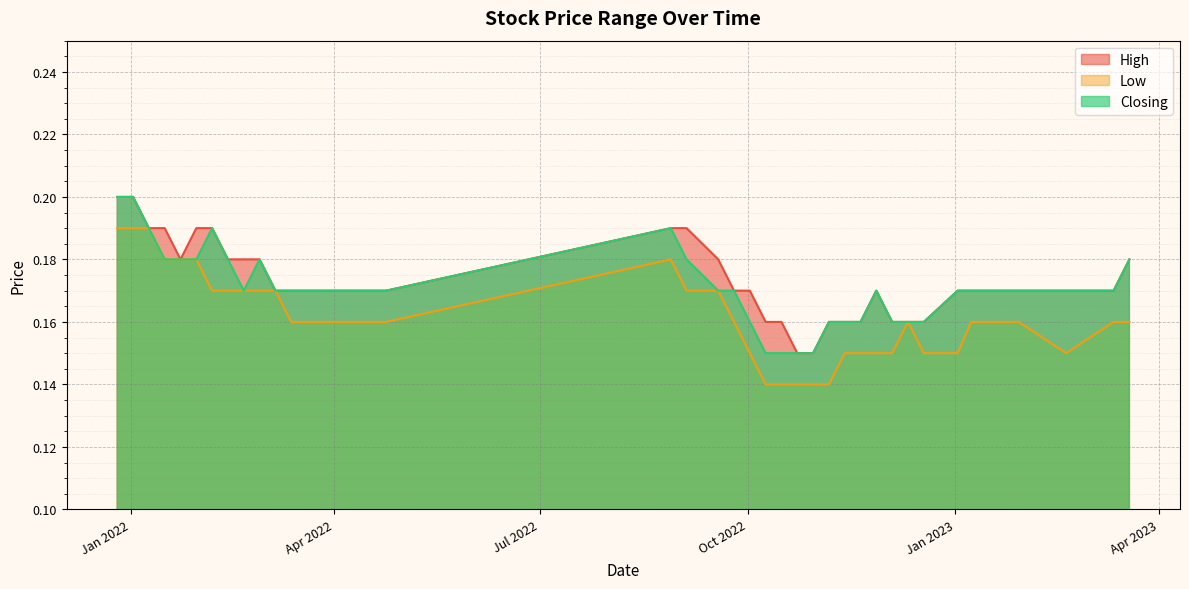

Which series has the largest total across all categories?

High